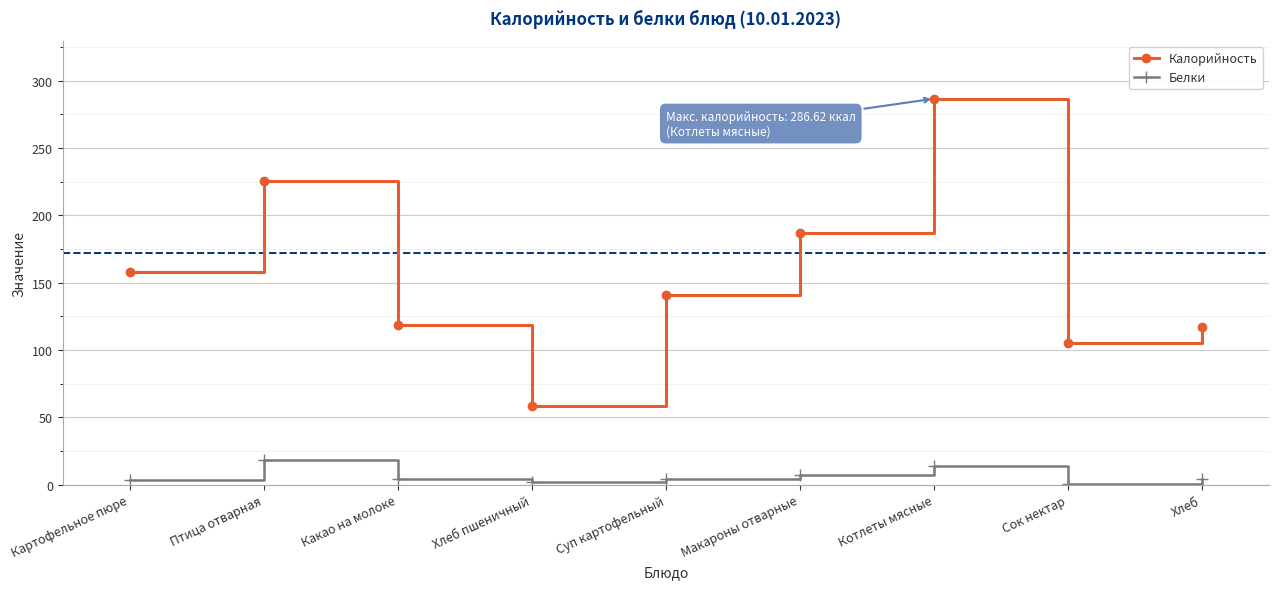

At which label does Калорийность first exceed 141?

Картофельное пюре